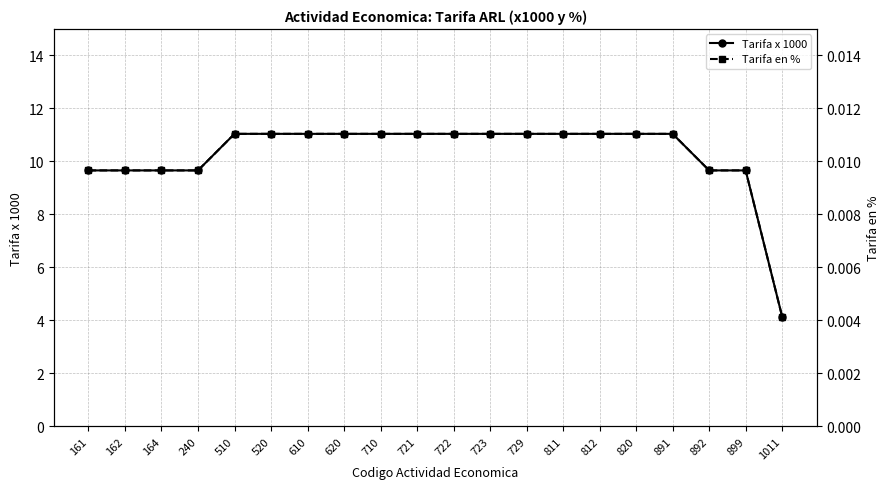

Rank the series by their maximum value, from lowest to highest.

Tarifa en %, Tarifa x 1000